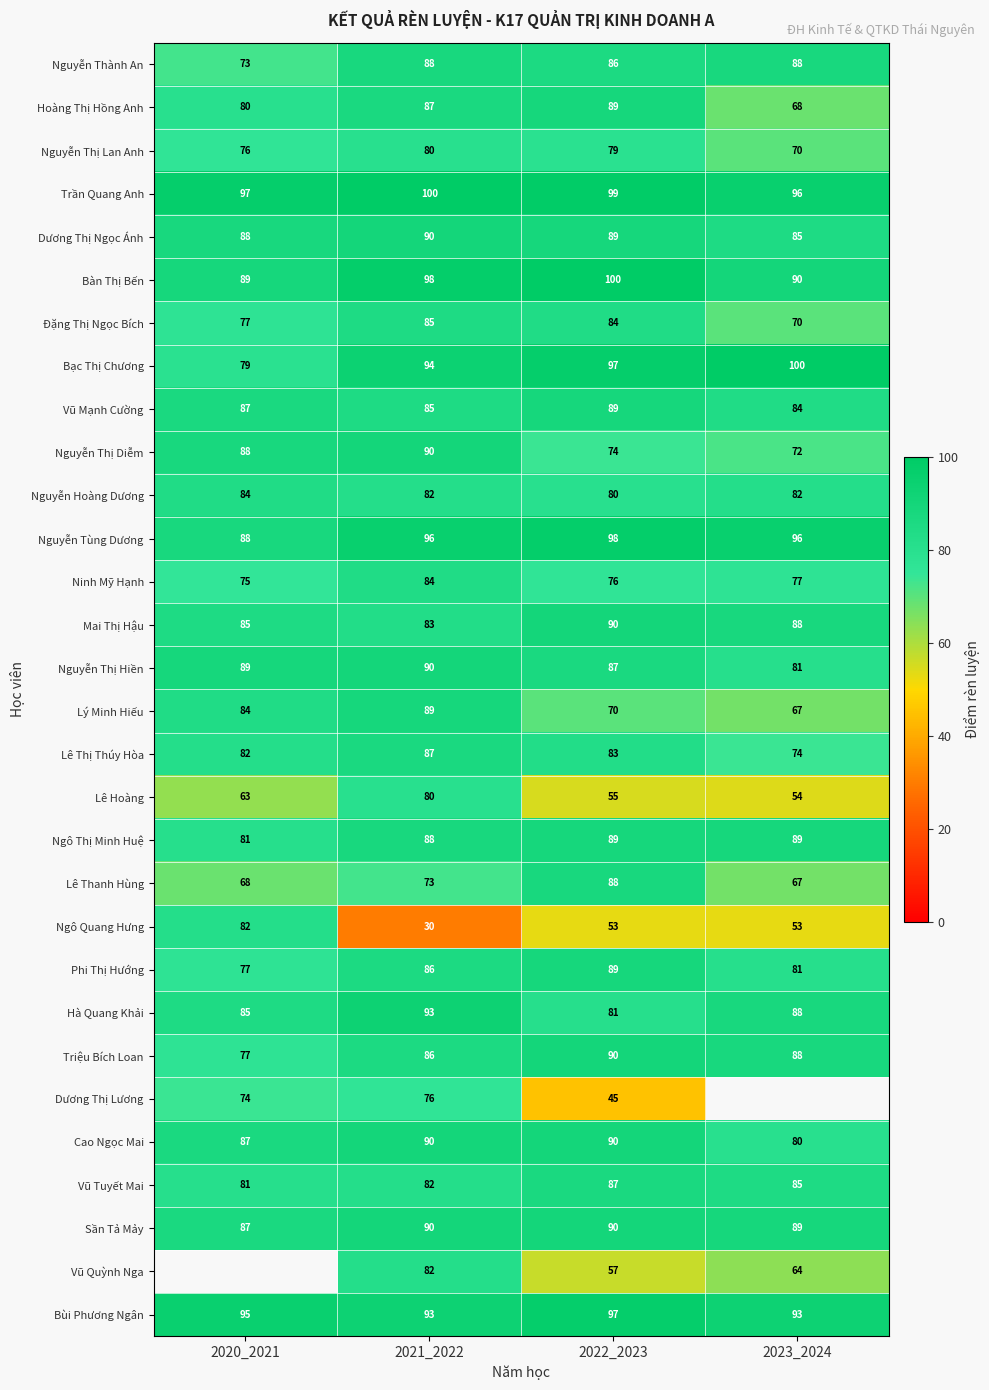

Is it true that Trần Quang Anh equals 151.2 at 2023_2024?

False